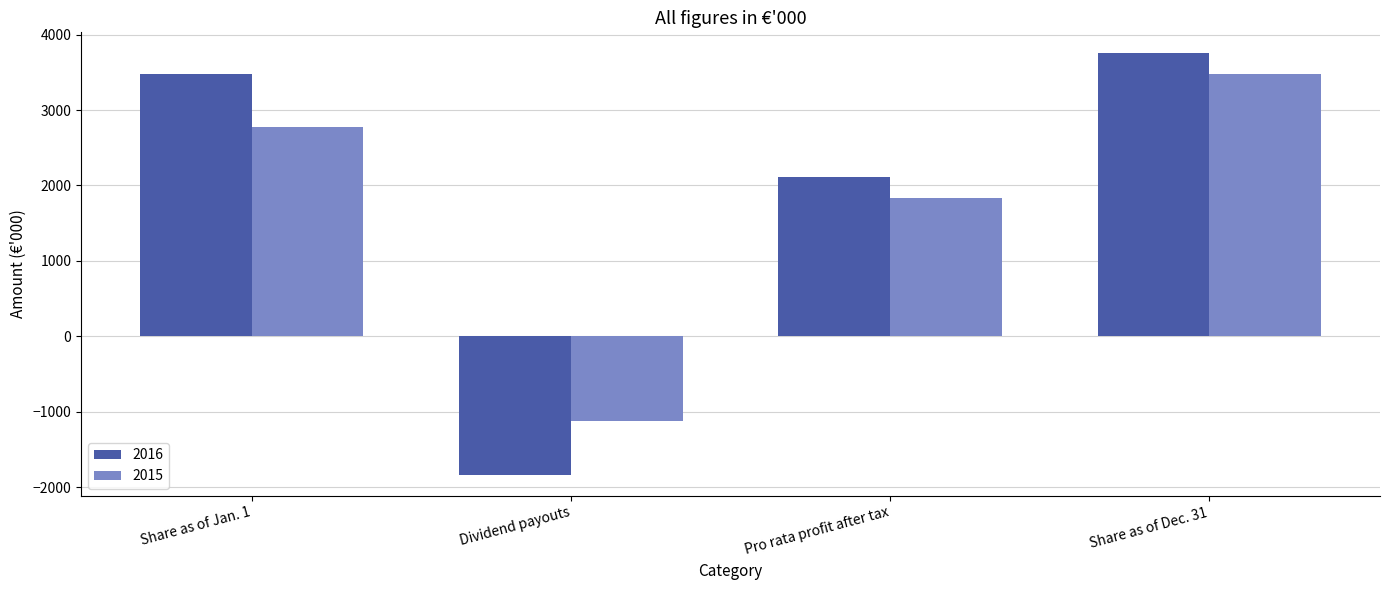

Which series changed the most between Dividend payouts and Share as of Dec. 31?

2016